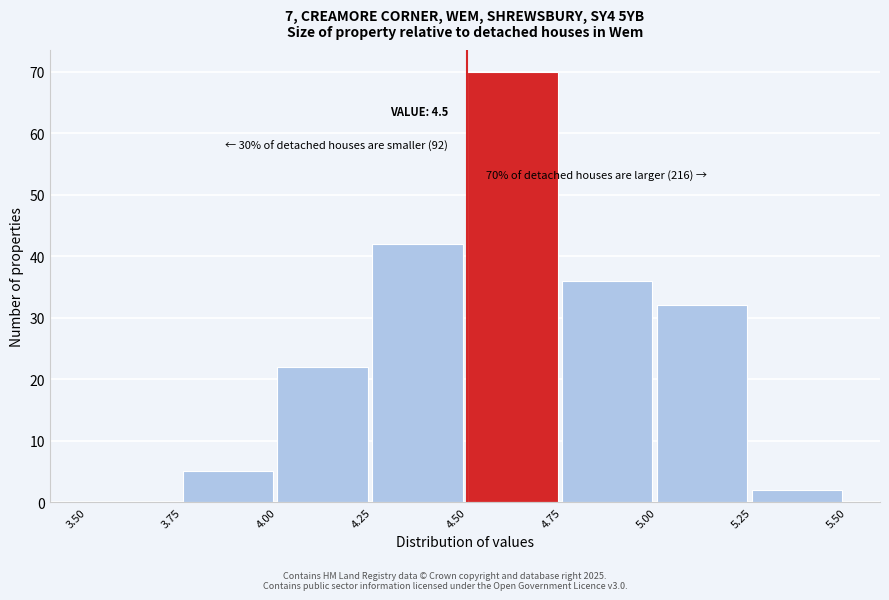

Over which range of the x-axis is the bar tallest?

4.50 to 4.75